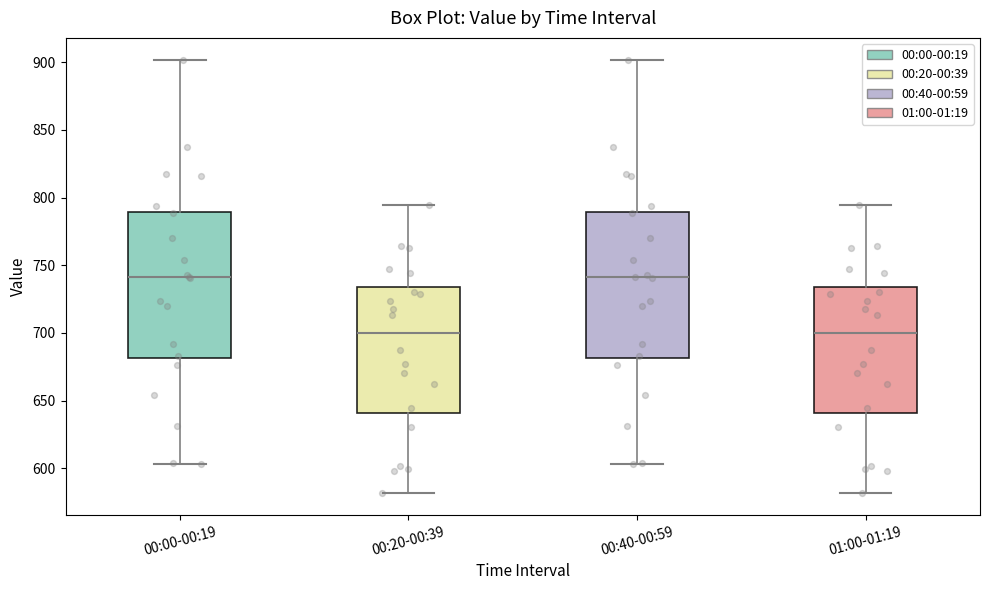

Reading left to right, read every box against the y-axis: the position of its median line, the range the box covers, and the ends of its whiskers. The values are not printed on the chart, so give them approximately, as read against the axis.

00:00-00:19: median 740, box 680 to 790, whiskers 605 to 900
00:20-00:39: median 700, box 640 to 735, whiskers 580 to 795
00:40-00:59: median 740, box 680 to 790, whiskers 605 to 900
01:00-01:19: median 700, box 640 to 735, whiskers 580 to 795